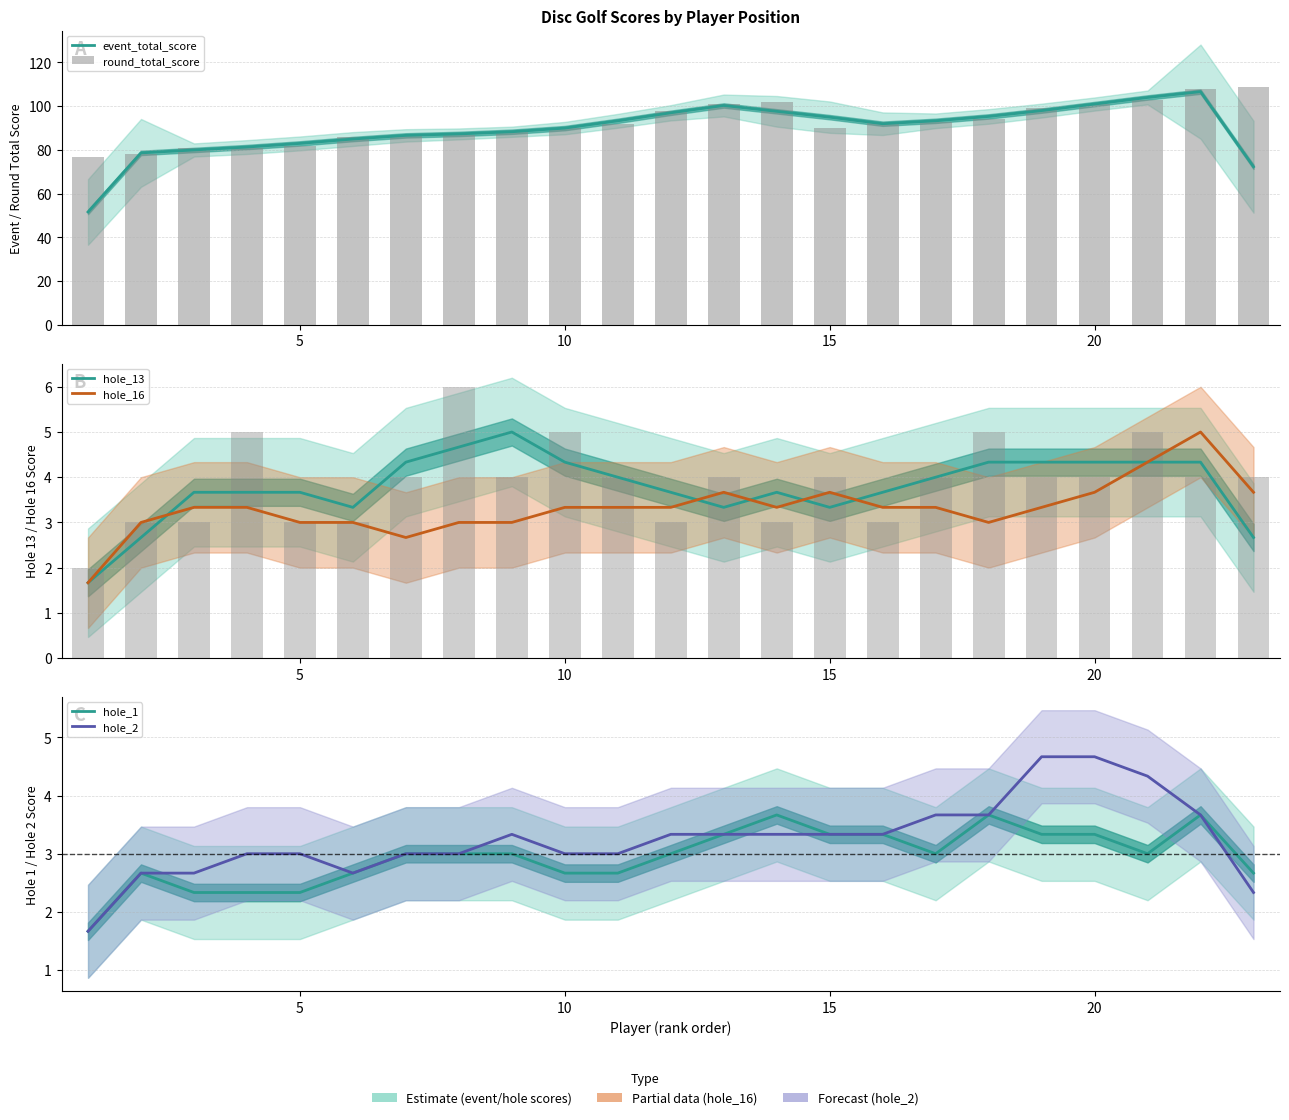

What are all the series names shown in the legend?

event_total_score, round_total_score, hole_13, hole_16, hole_1, hole_2